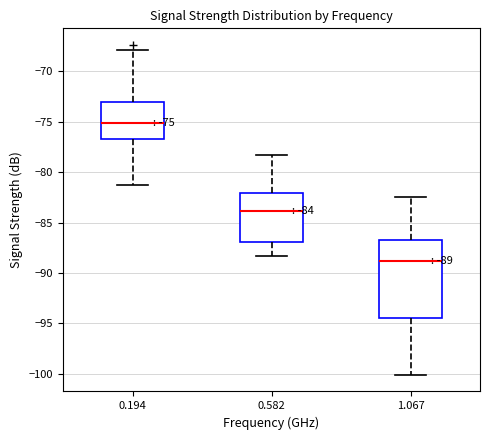

Which box has the lowest median line?

1.067